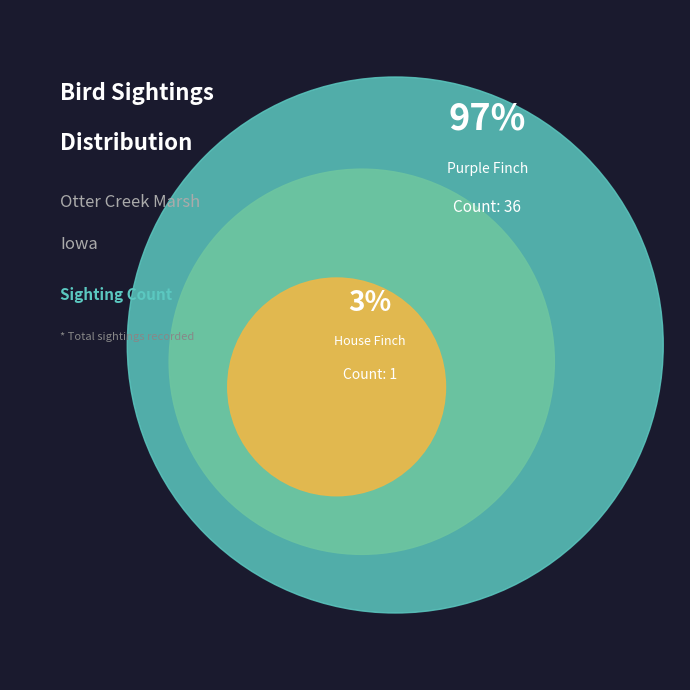

Which category accounts for the majority?

Purple Finch (104438)